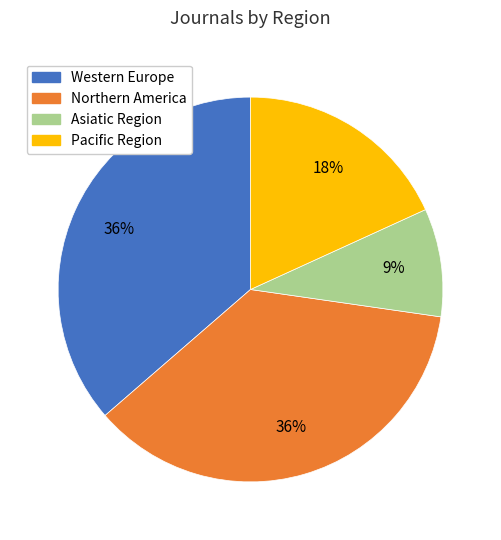

Which has a higher value, Pacific Region or Western Europe?

Western Europe